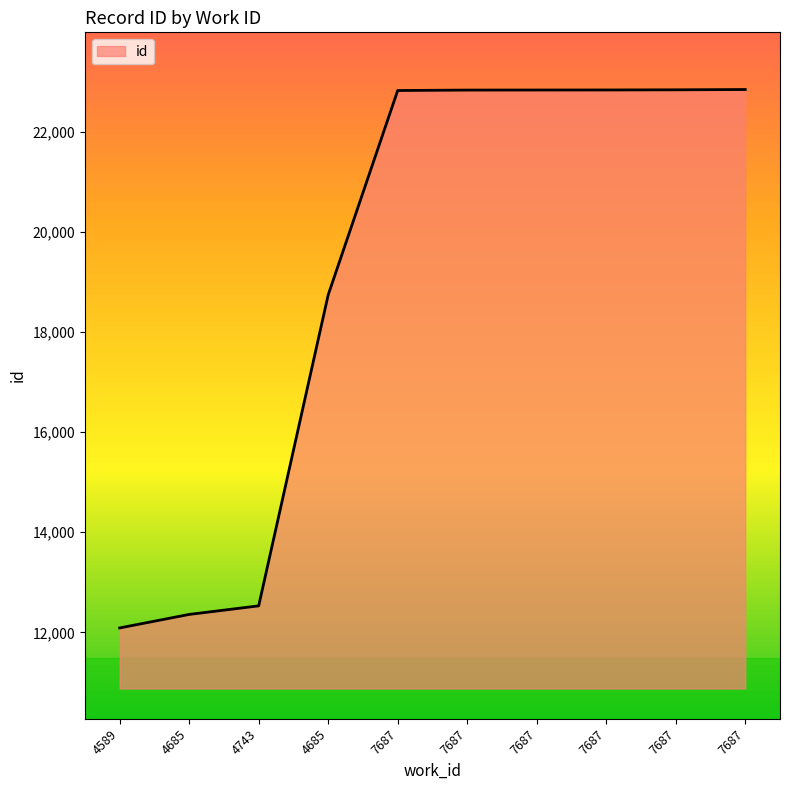

Reading left to right, transcribe all the data shown in this chart.

12089	12359	12530	18741	22823	22832	22833	22834	22837	22843